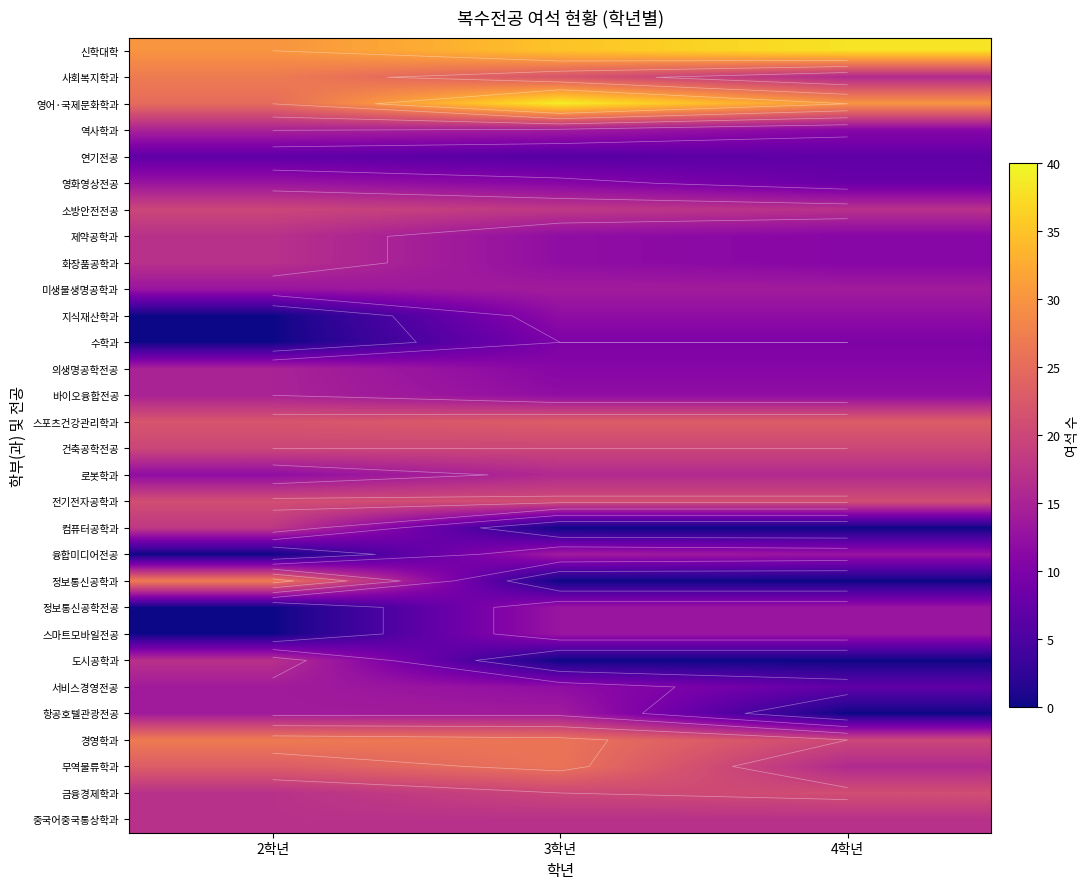

The value of 무역물류학과 at 3학년 is 15. True or false?

False